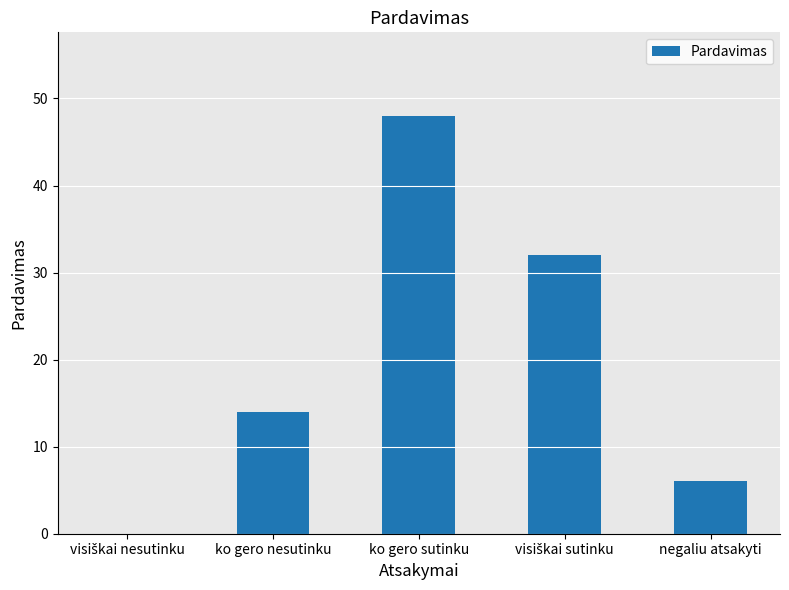

The chart shows a value of 48 at ko gero sutinku. True or false?

True